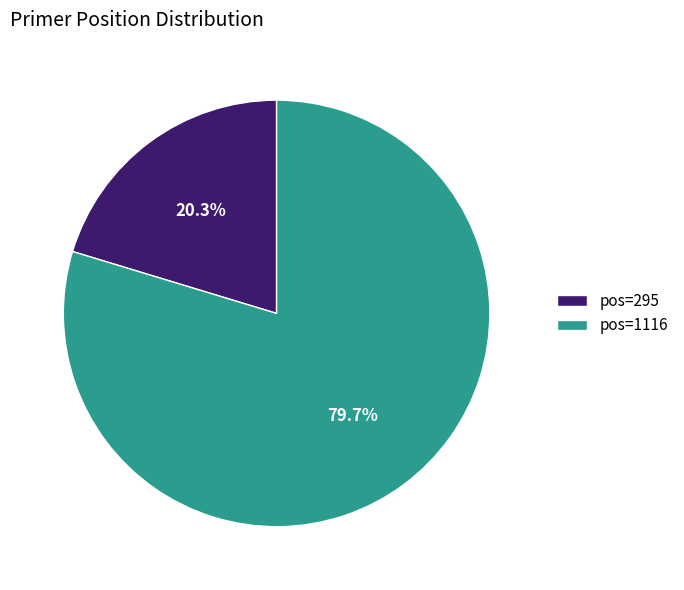

Which category accounts for the majority?

pos=1116